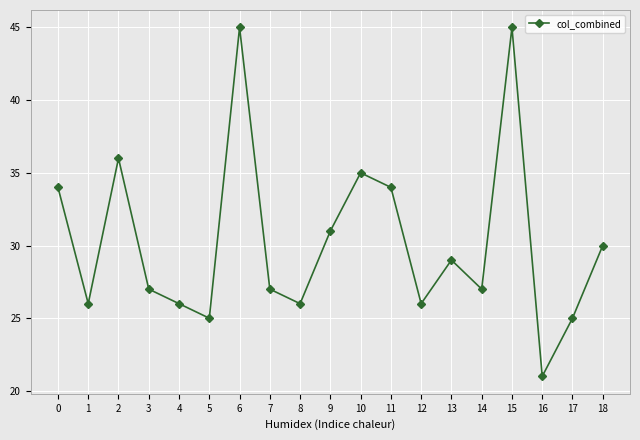

How many points are higher than both their immediate neighbors (excluding endpoints)?

5